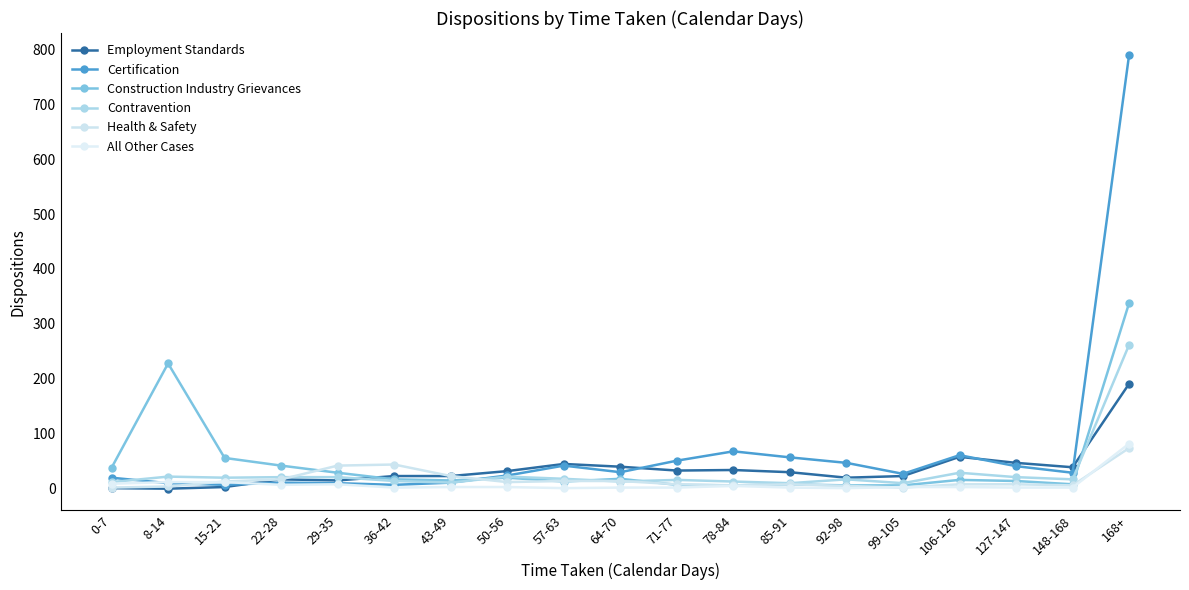

Count the number of data series in this chart.

6